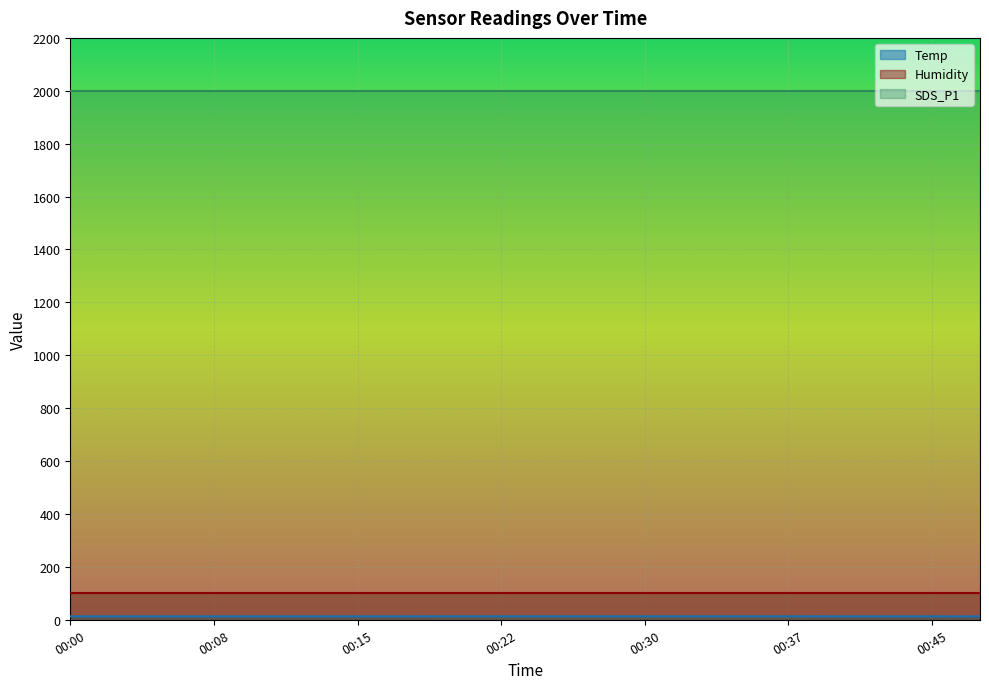

What is the value of the SDS_P1 point at the 5th from the left?

1999.9